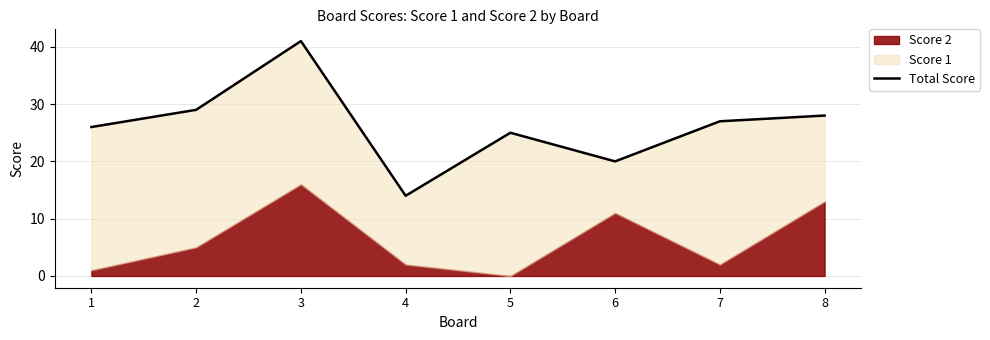

What is the maximum value shown in the chart?

41